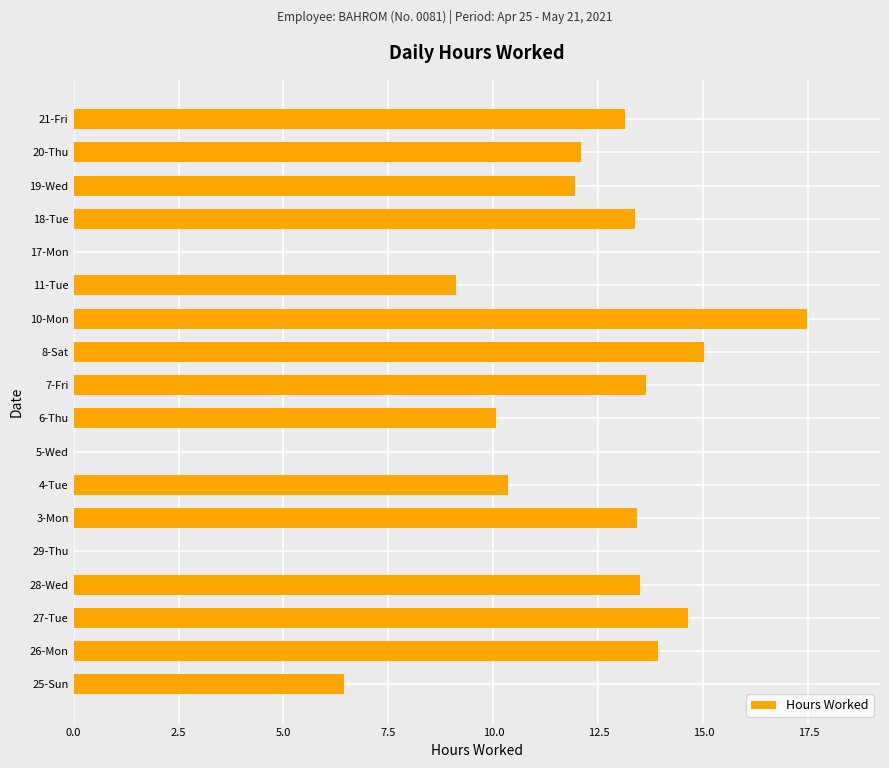

Between 4-Tue and 27-Tue, which is larger?

27-Tue